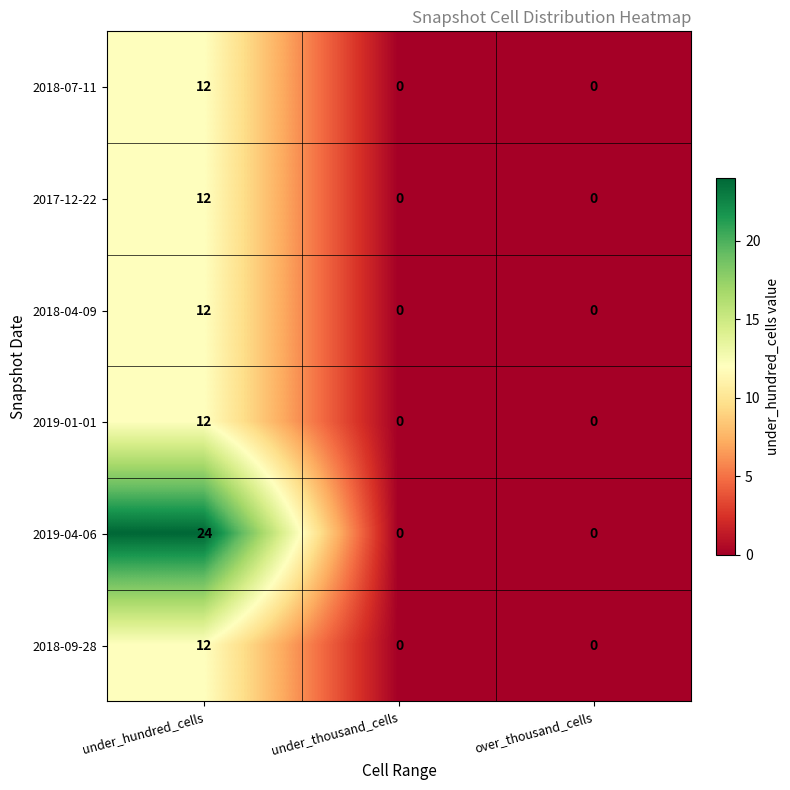

Which series has the widest spread of values?

2019-04-06